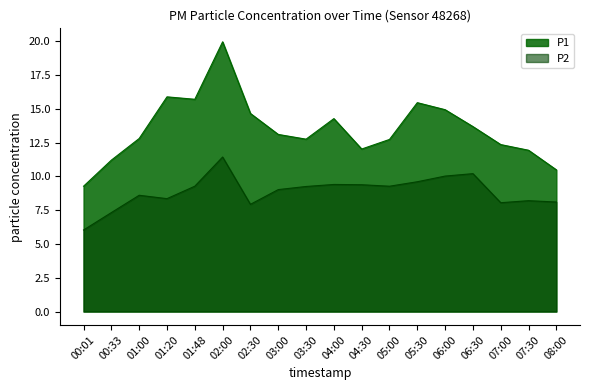

True or false: P2 and P1 cross at least once.

False